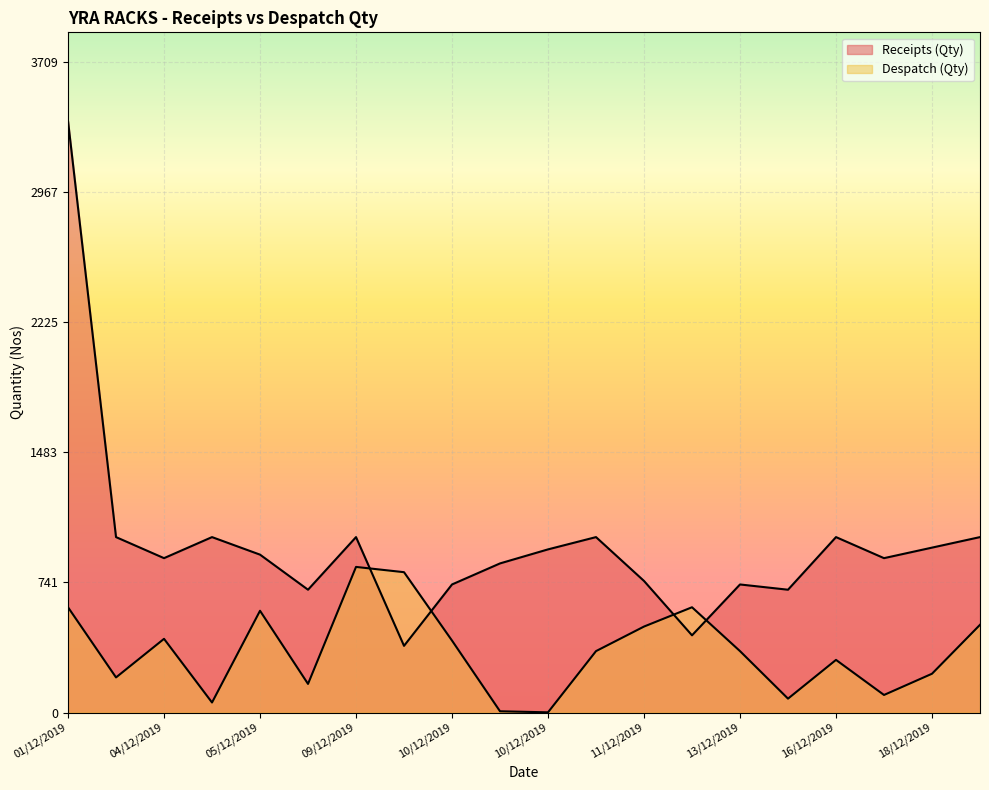

What is the difference between the maximum and minimum values in the Receipts (Qty) series?

2992